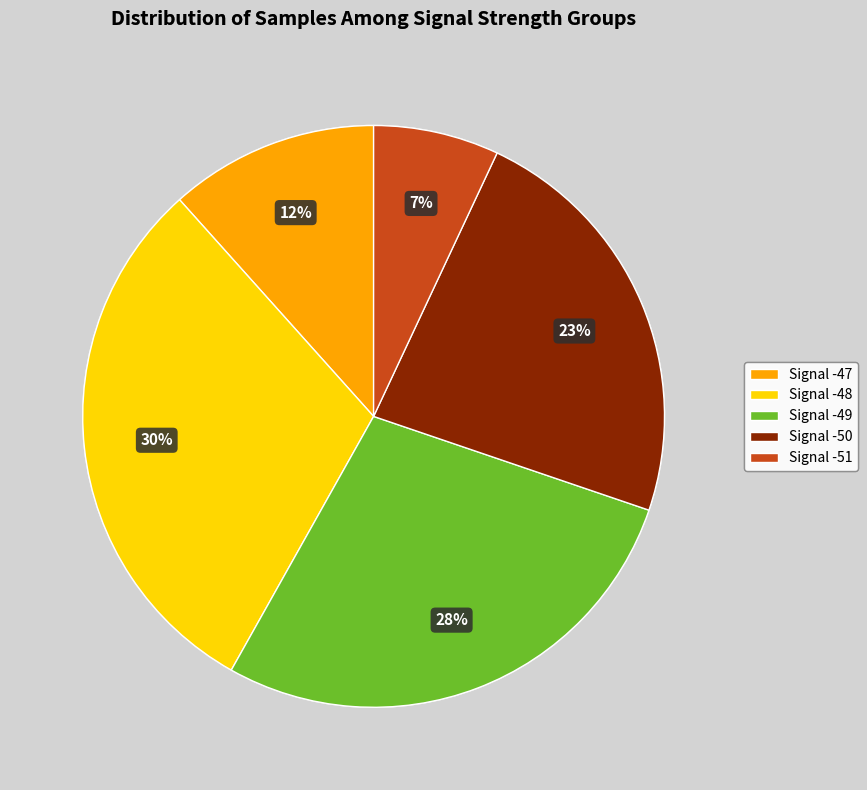

Is there any slice that represents more than half of the pie?

No